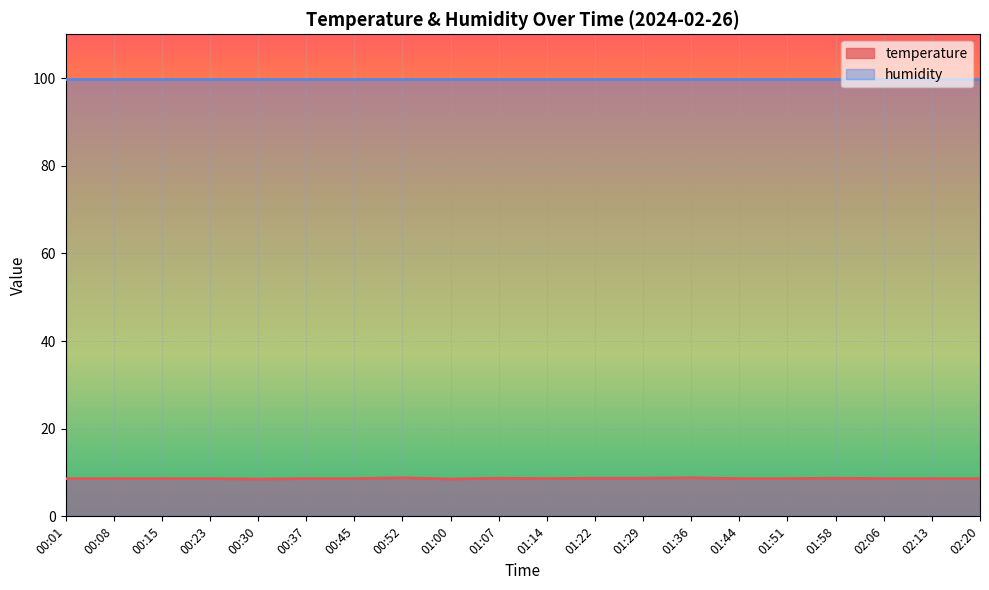

What position from the right is 00:23?

17